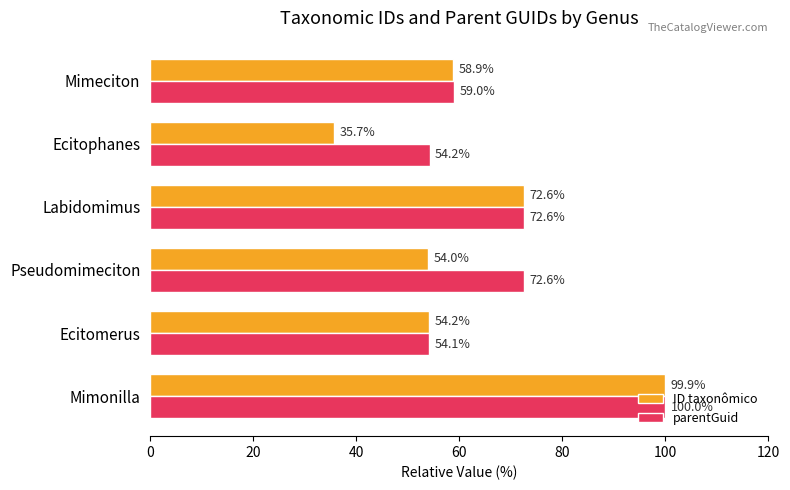

Read the ID taxonômico value at Mimonilla.

99.9